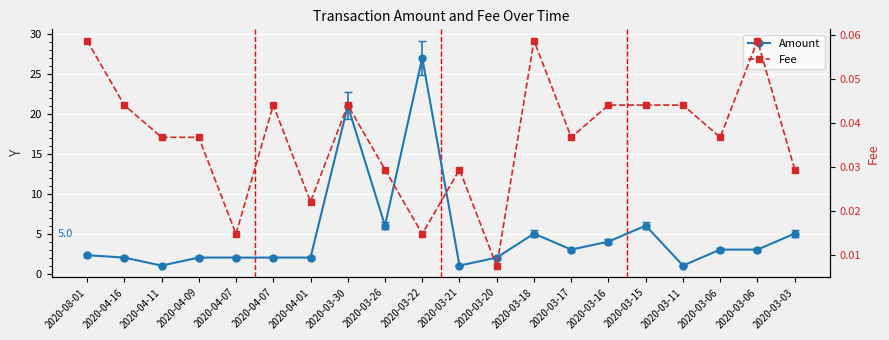

In Amount, how many points are higher than both neighbors (excluding endpoints)?

4